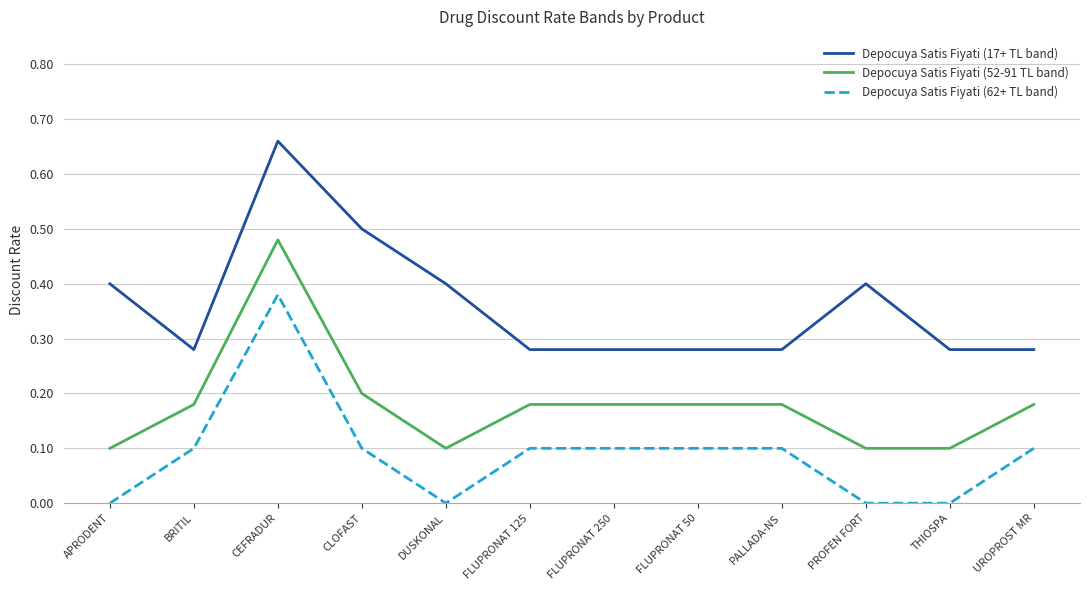

True or false: Depocuya Satis Fiyati (62+ TL band) and Depocuya Satis Fiyati (52-91 TL band) intersect in this chart.

False